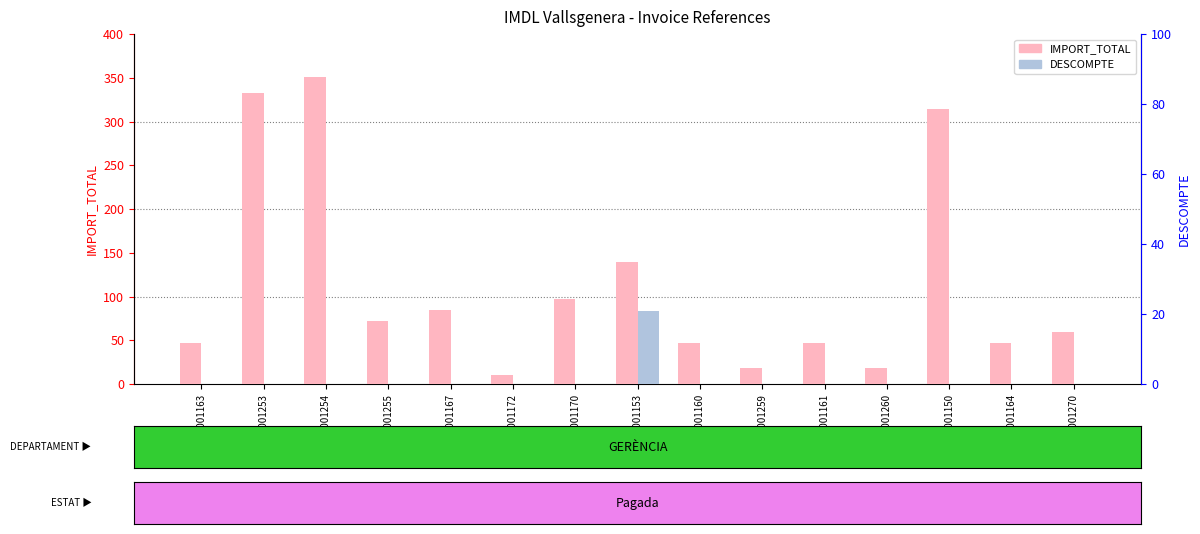

Which series has the widest spread of values?

IMPORT_TOTAL